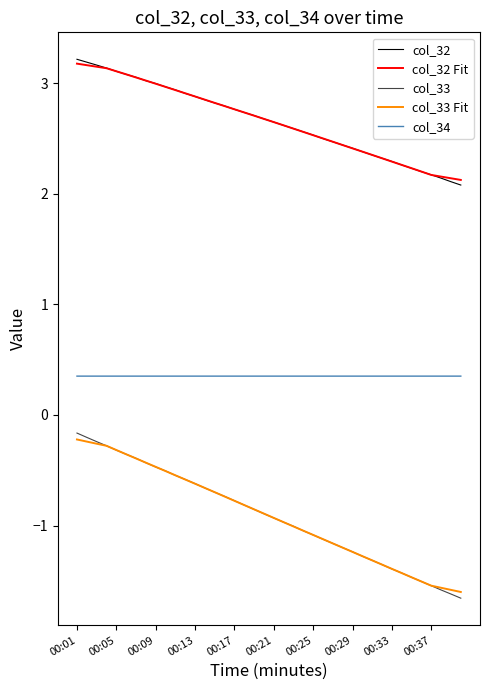

What is the difference between the maximum and second lowest values in the col_32 series?

1.1